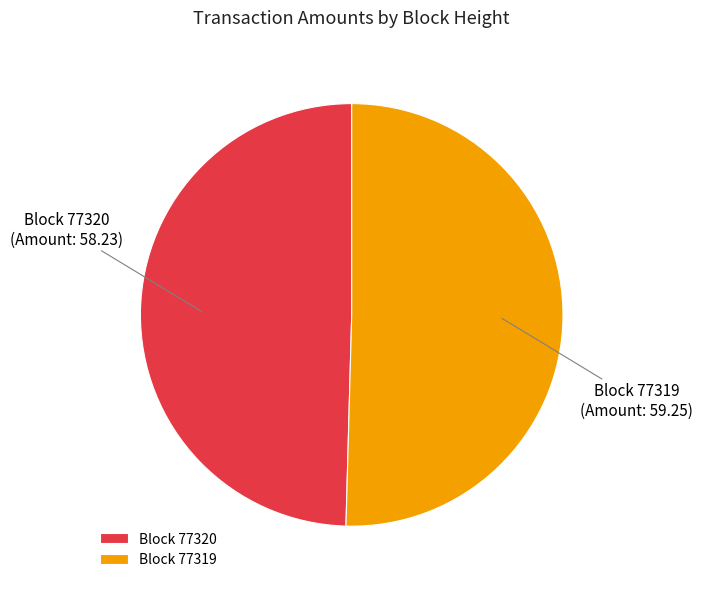

Rank the categories by value from highest to lowest.

Block 77319, Block 77320